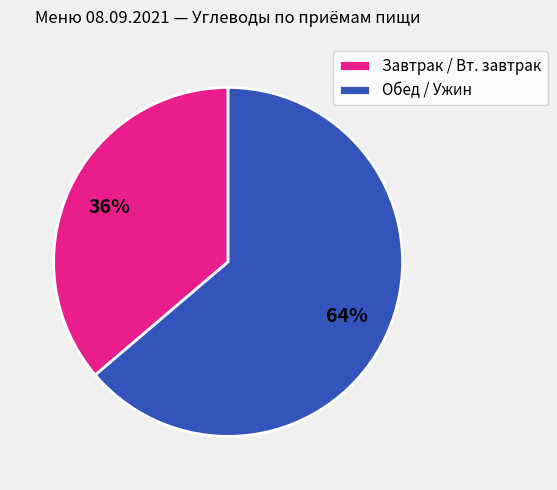

Which slice is the smallest?

Завтрак / Вт. завтрак